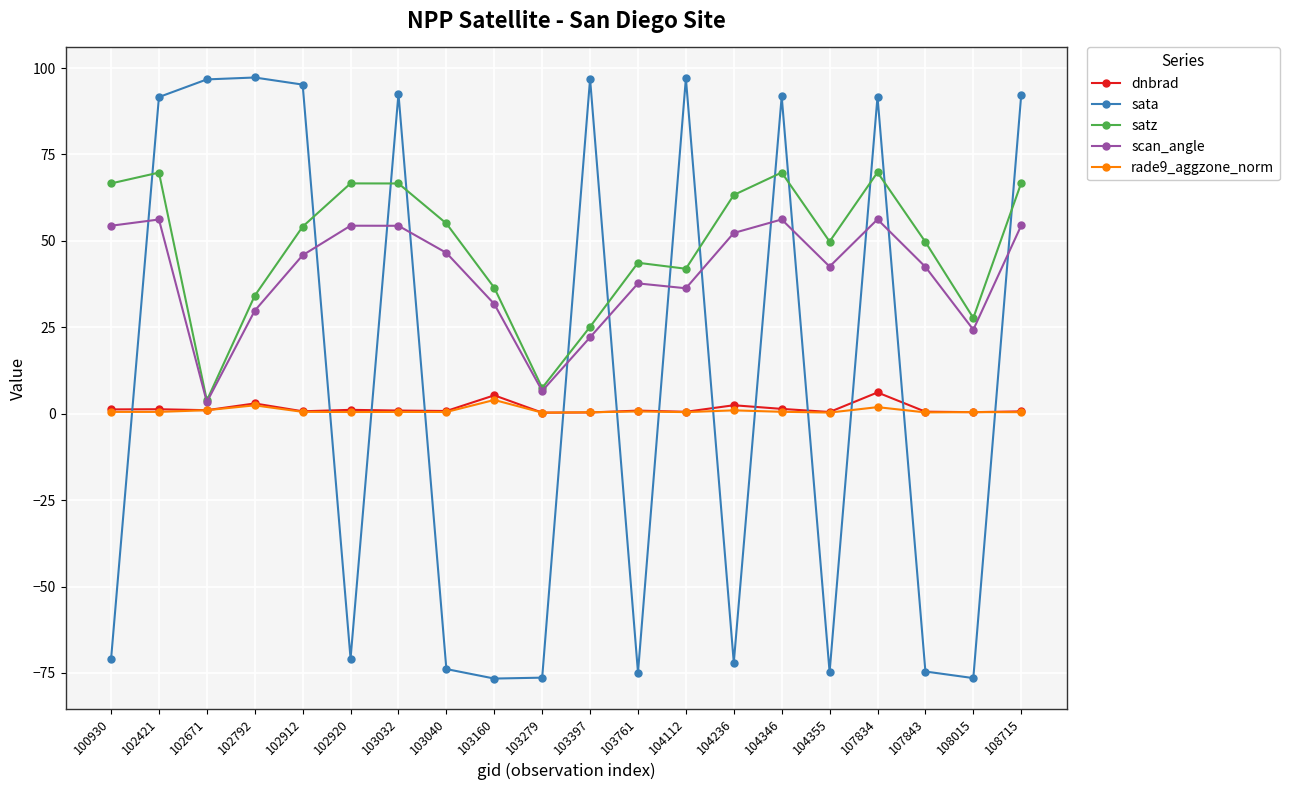

What is the value of the sata point at the 9th from the left?

-76.6